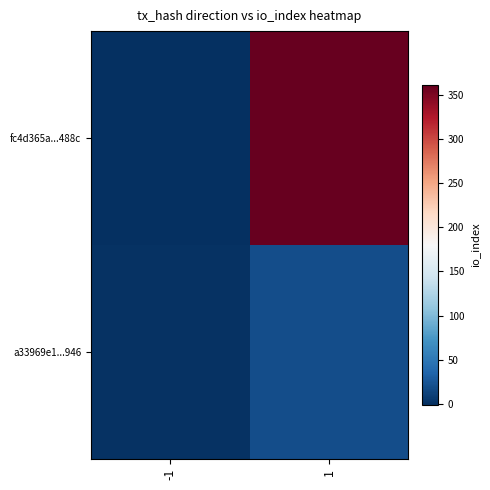

Count the number of categories in the chart.

2